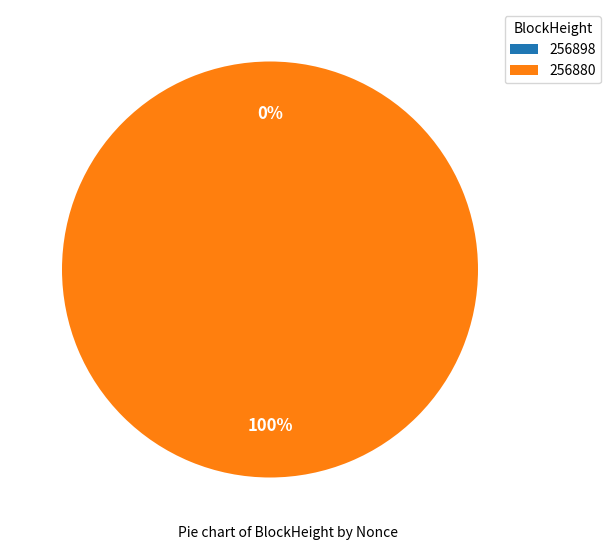

Rank the categories by value from lowest to highest.

256898, 256880